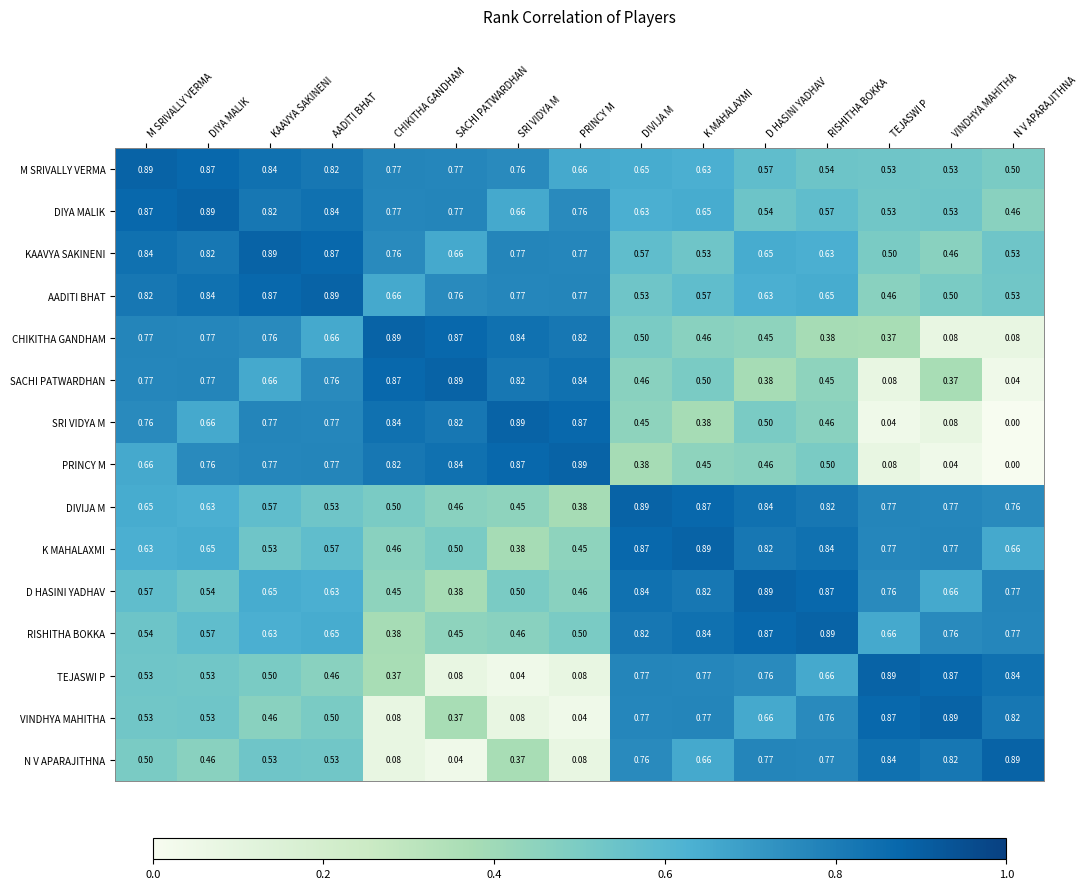

At which category is the sum across all series the highest?

M SRIVALLY VERMA